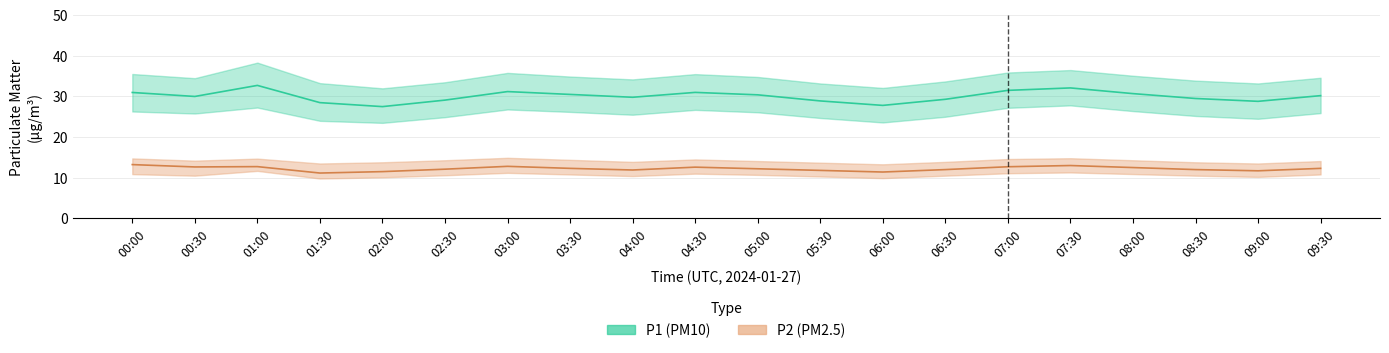

The P1 (PM10) series shows 10.9 at 07:30. True or false?

False